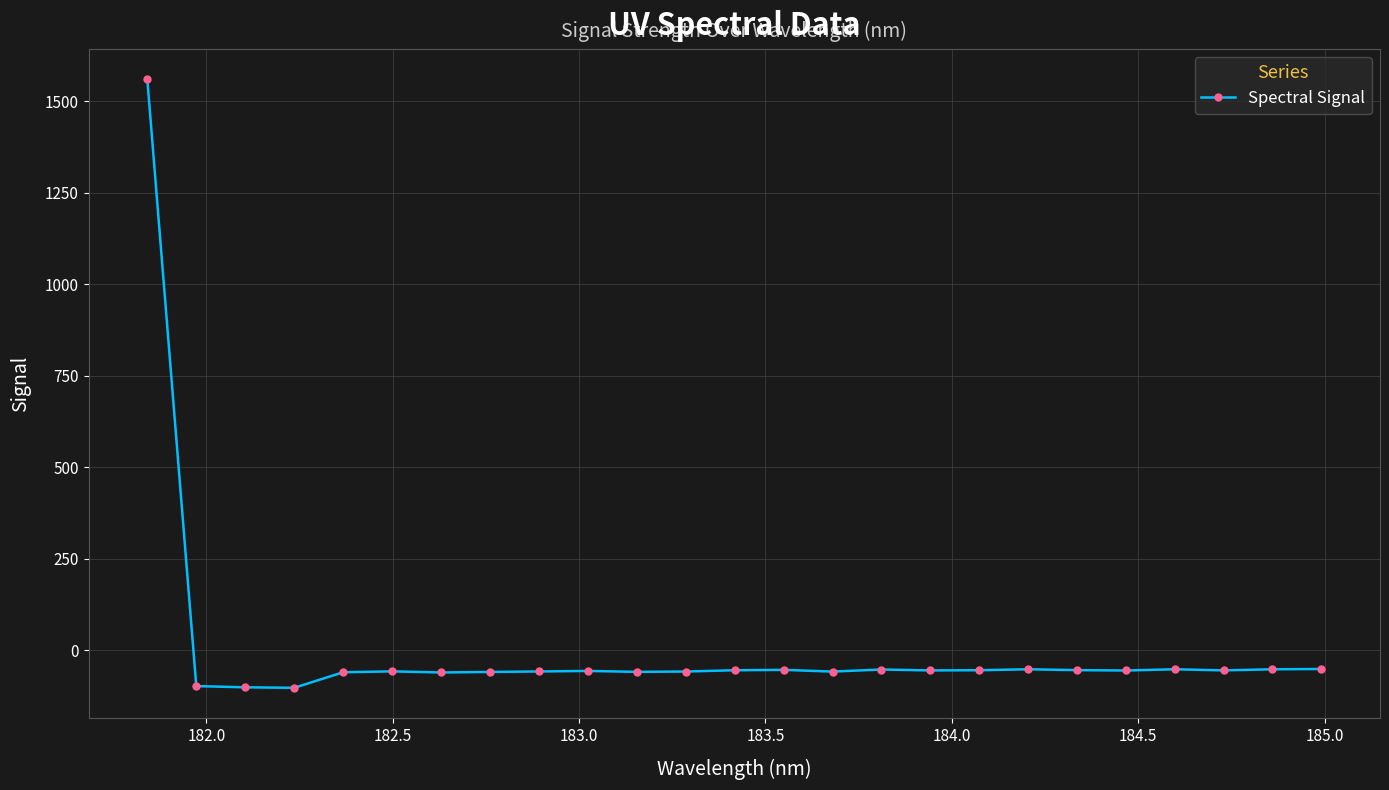

What is the greatest value displayed?

1559.7